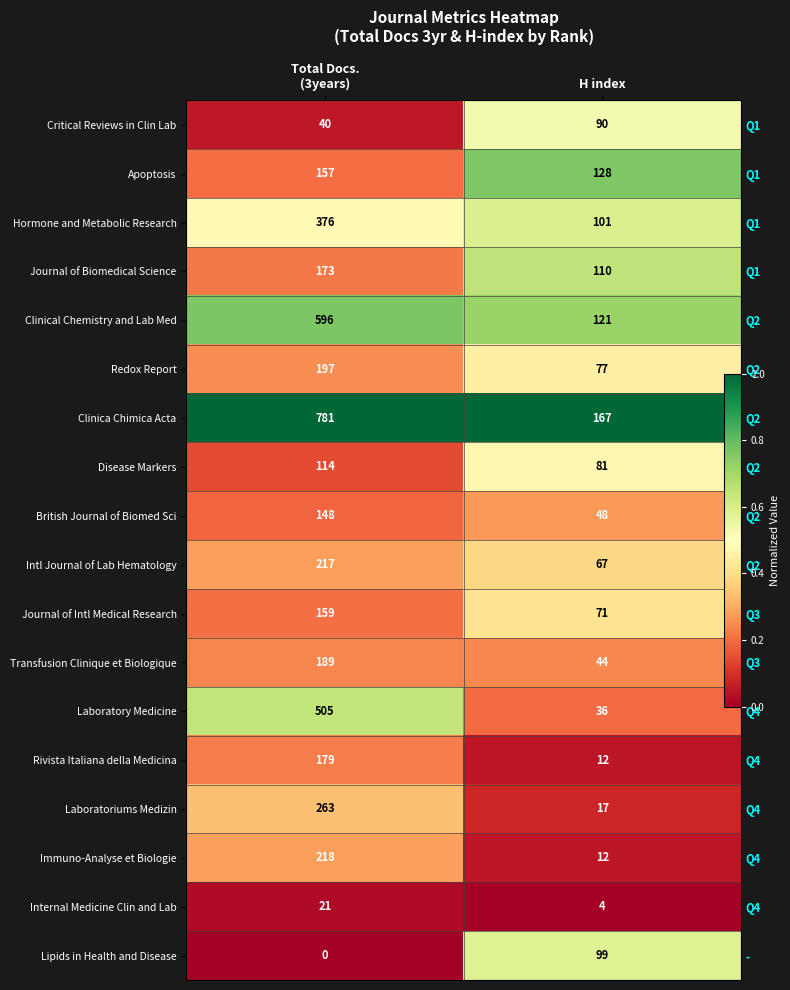

At how many categories does at least one series exceed 0?

2